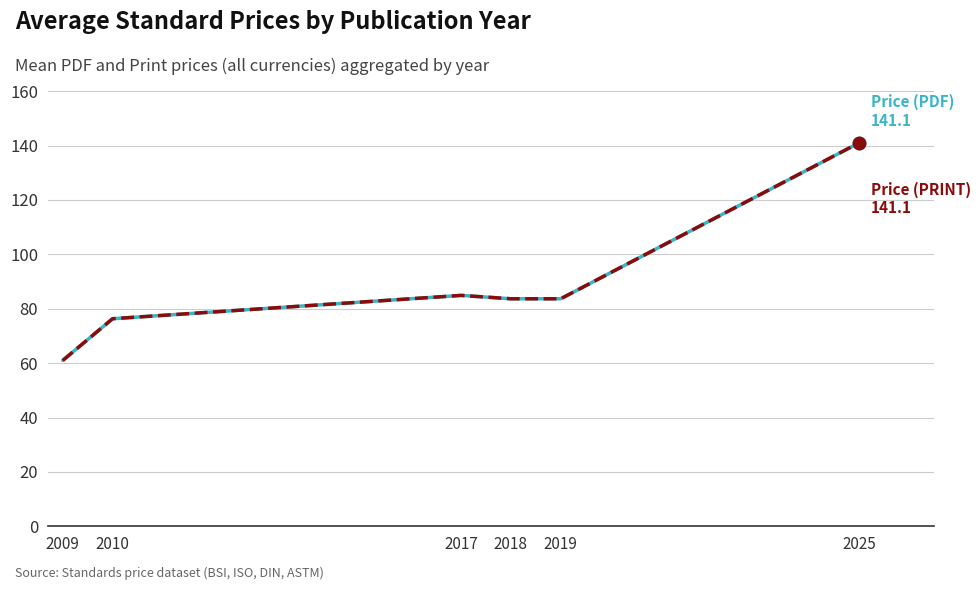

Does the chart display data point markers on the line(s)?

No